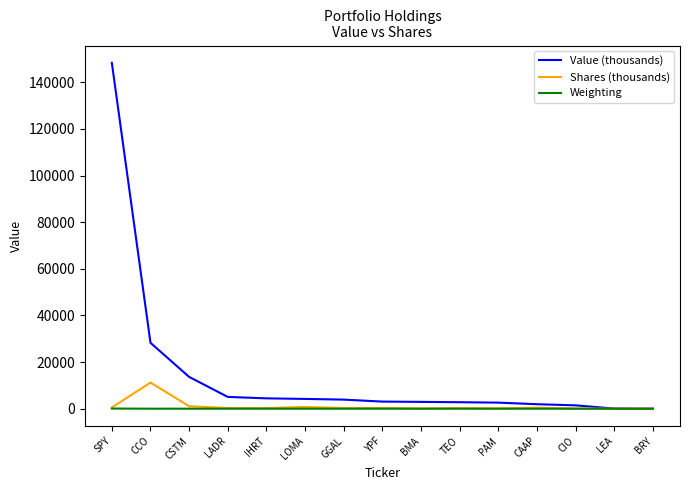

At which label does Value (thousands) reach its peak?

SPY